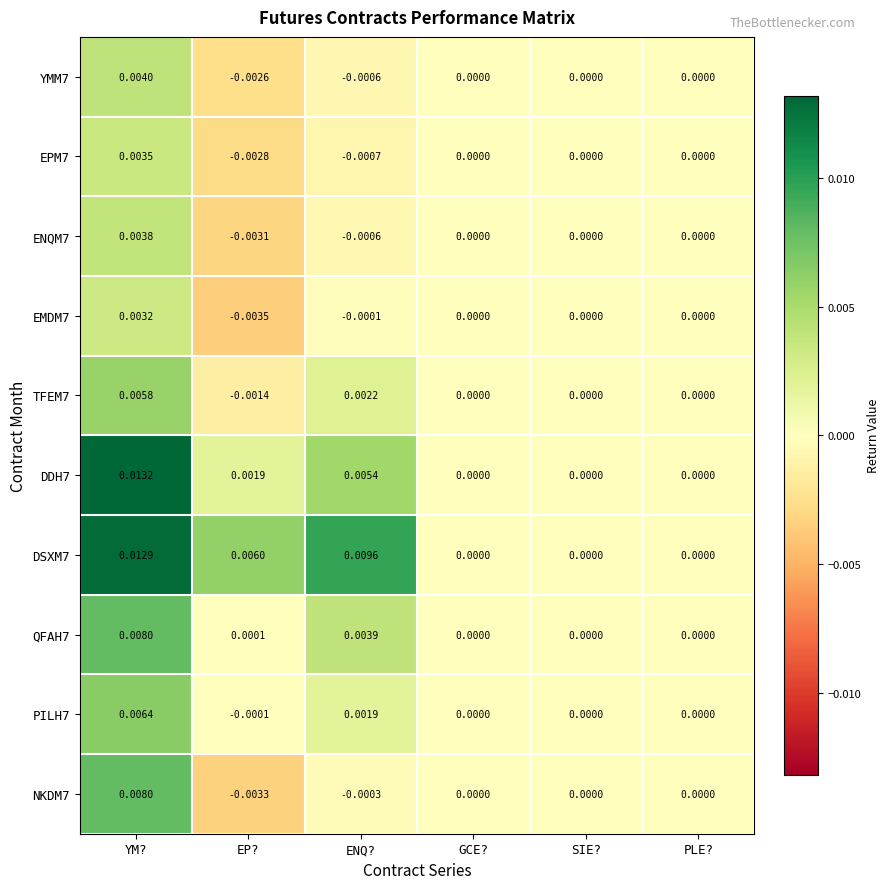

Where does the NKDM7 series first go above 0?

YM?